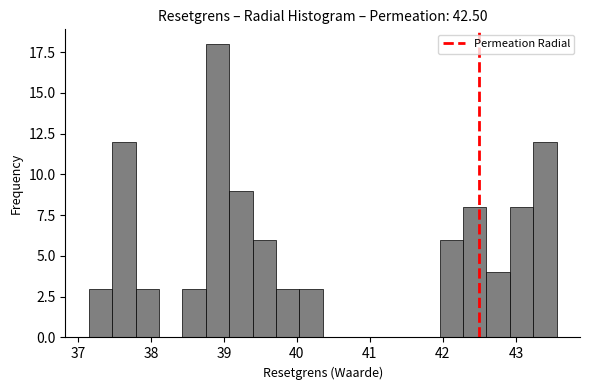

Read against the x-axis, roughly where is the centre of the tallest bar?

38.9